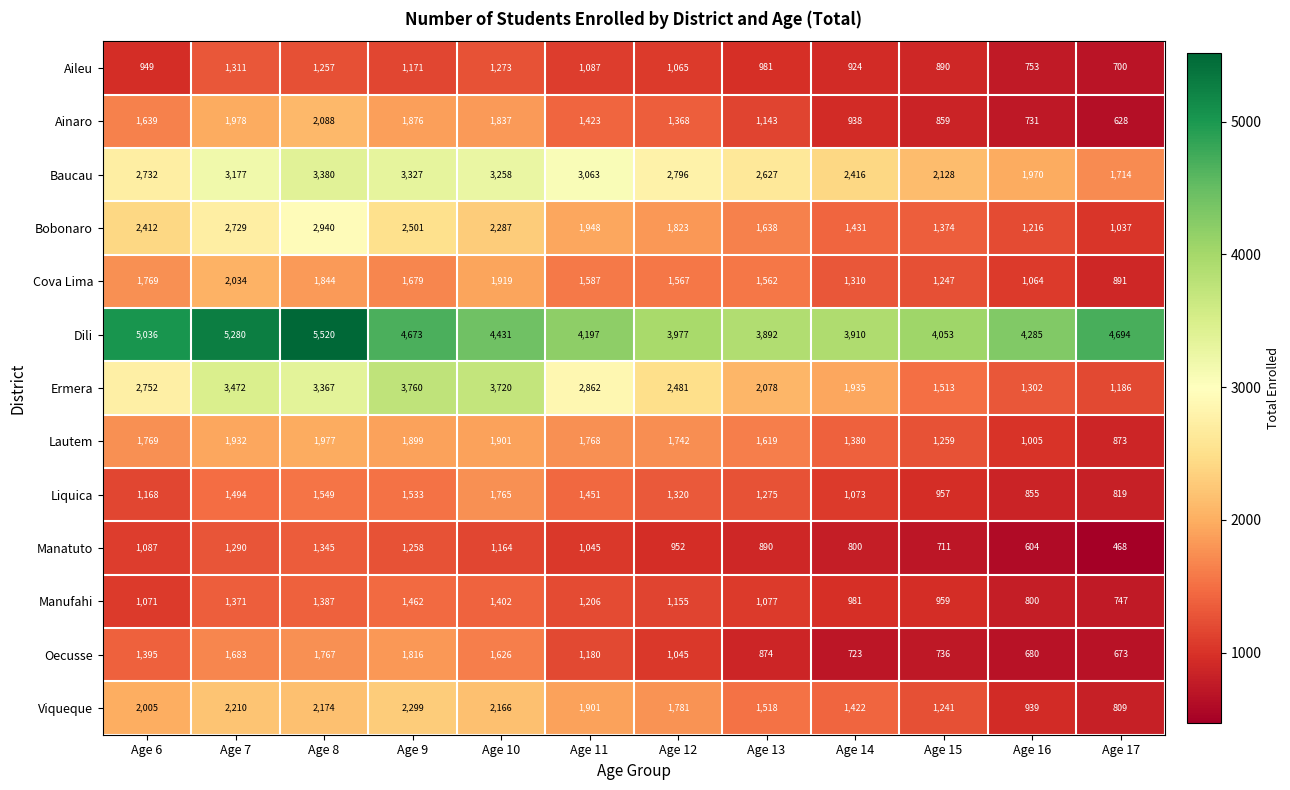

Count the number of categories in the chart.

12